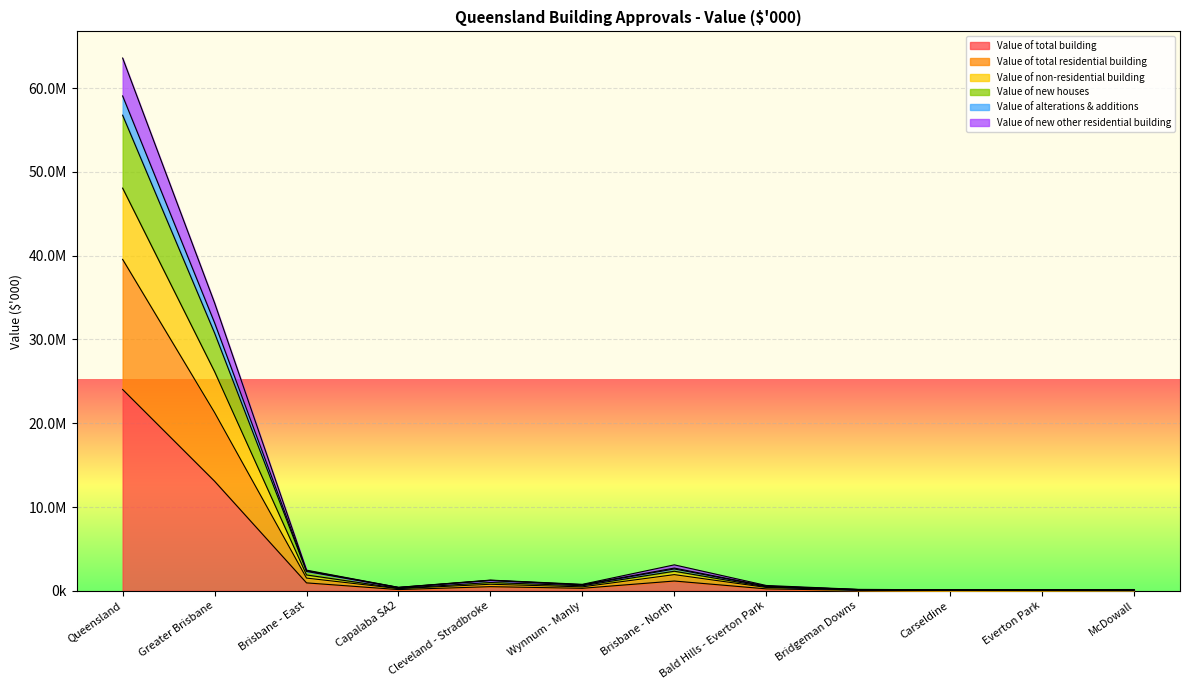

Where is the first local minimum for Value of new houses?

Capalaba SA2